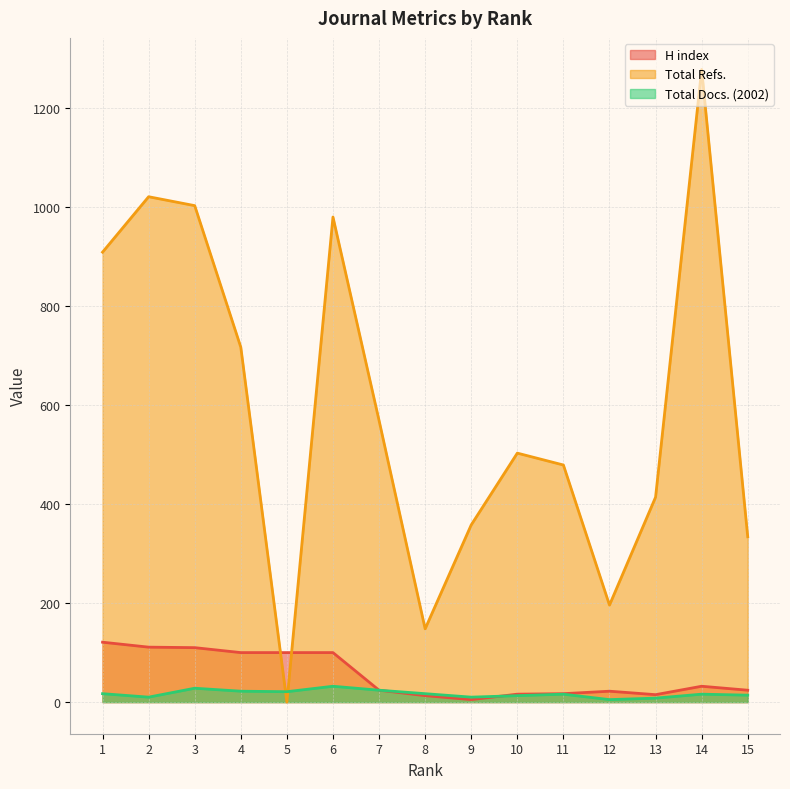

Does the chart have visible grid lines?

Yes